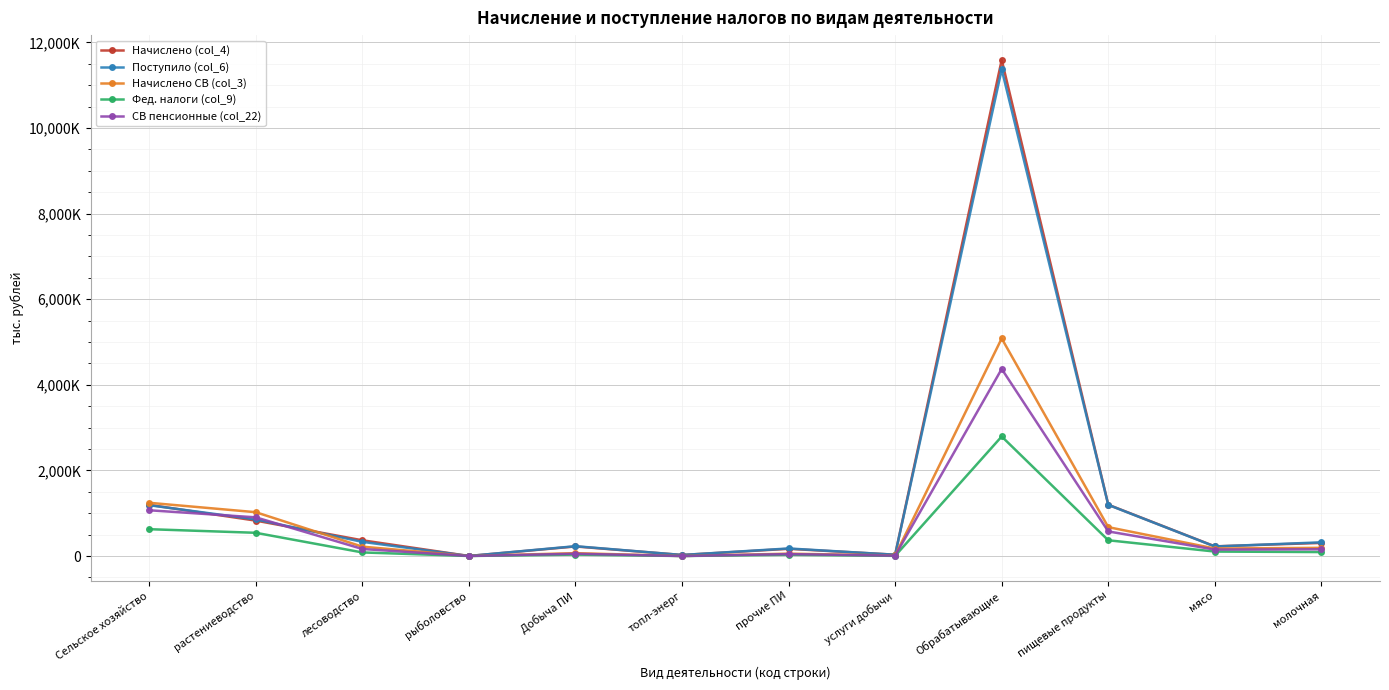

Does the chart have visible grid lines?

Yes